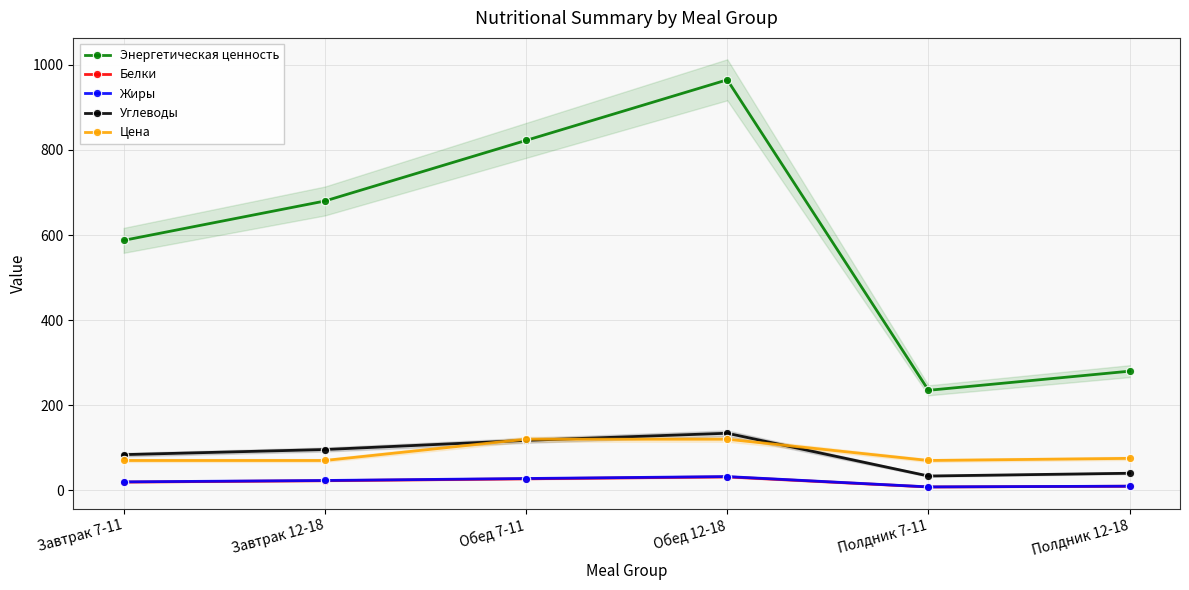

How many interior local valleys does the Жиры series have?

1